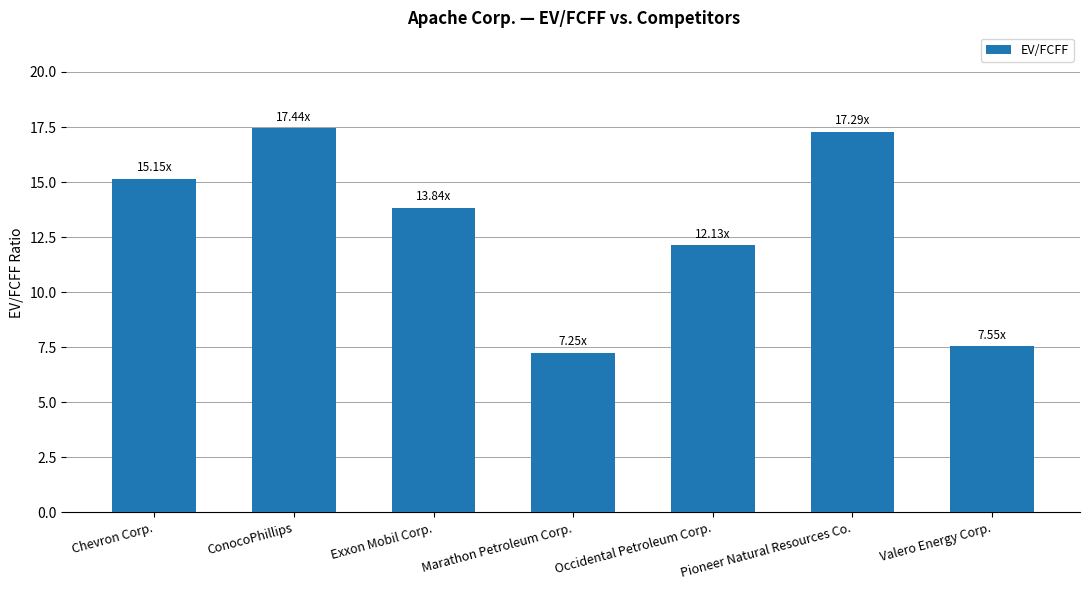

What is the difference between the values at Marathon Petroleum Corp. and Chevron Corp.?

7.9